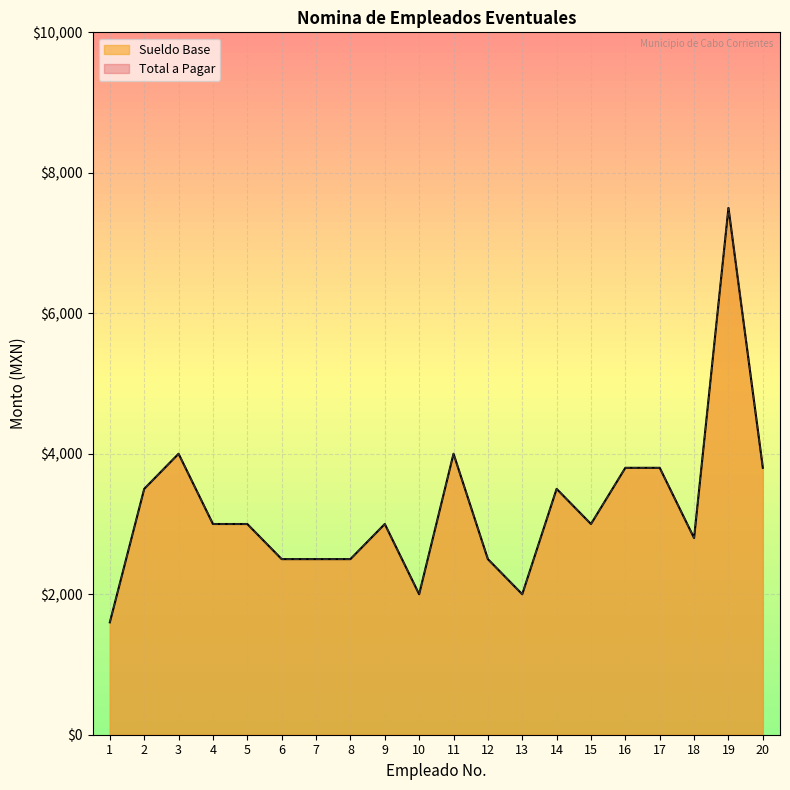

The Sueldo Base series shows 3800 at 20. True or false?

True